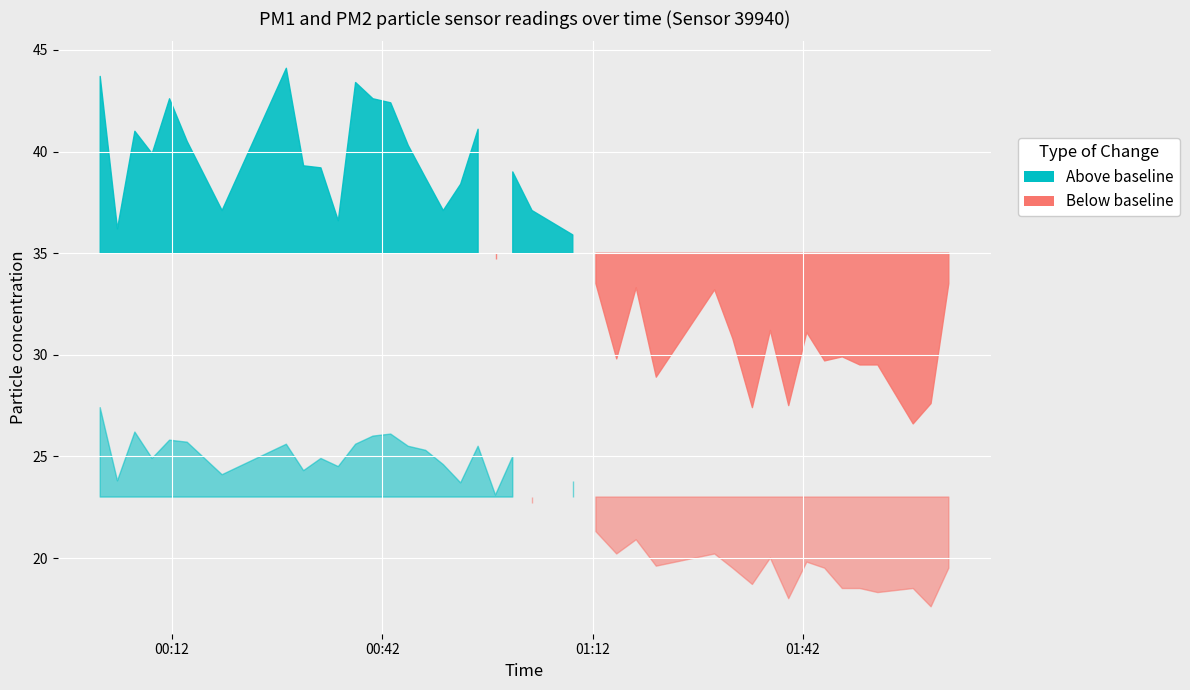

Count the number of data series in this chart.

2